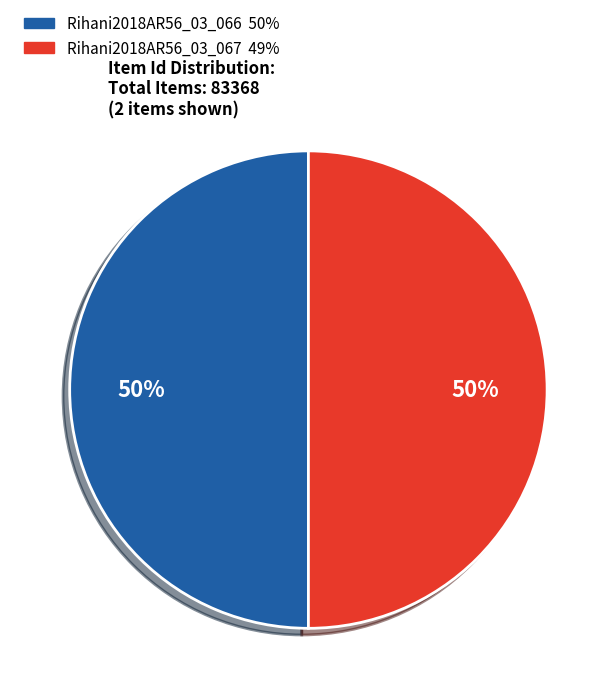

Count the number of slices in the pie.

2